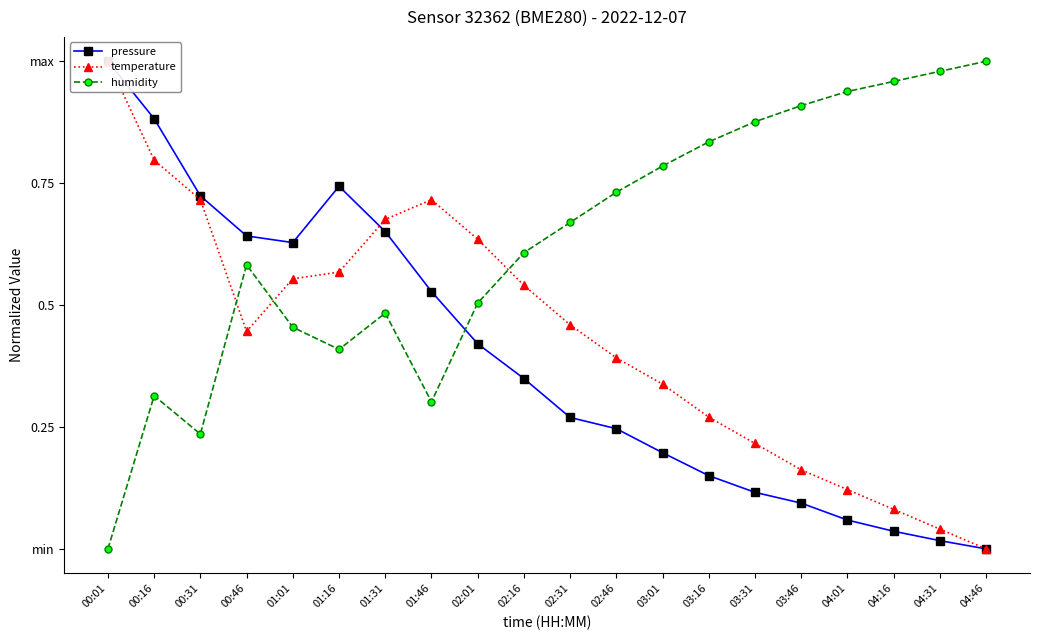

How many positive values does the humidity series have?

19